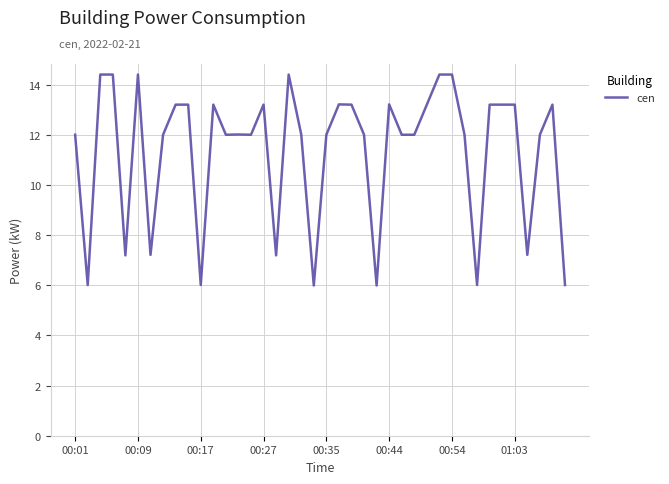

What is the smallest value displayed?

6.0